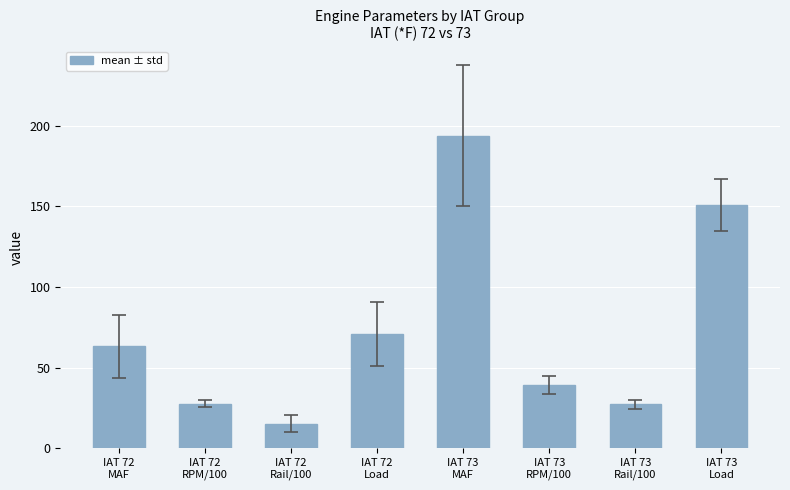

What is the label of the 3rd bar from the left?

IAT 72
Rail/100